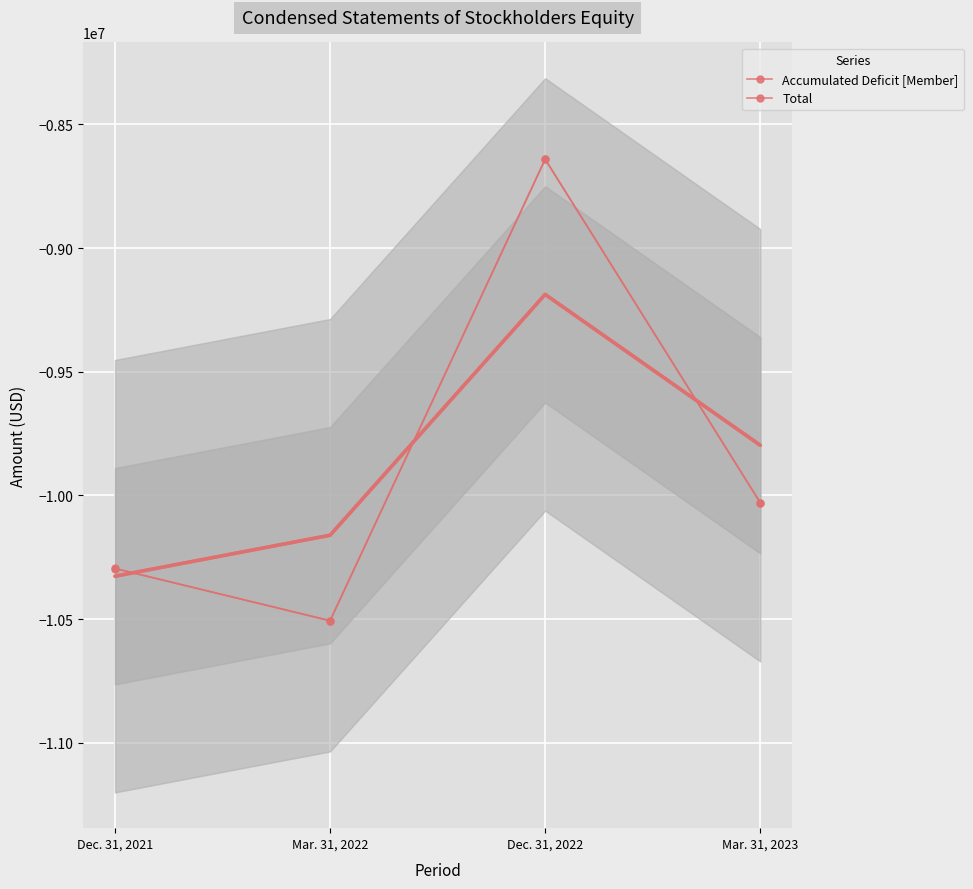

Which label corresponds to the largest value in the chart?

Dec. 31, 2022